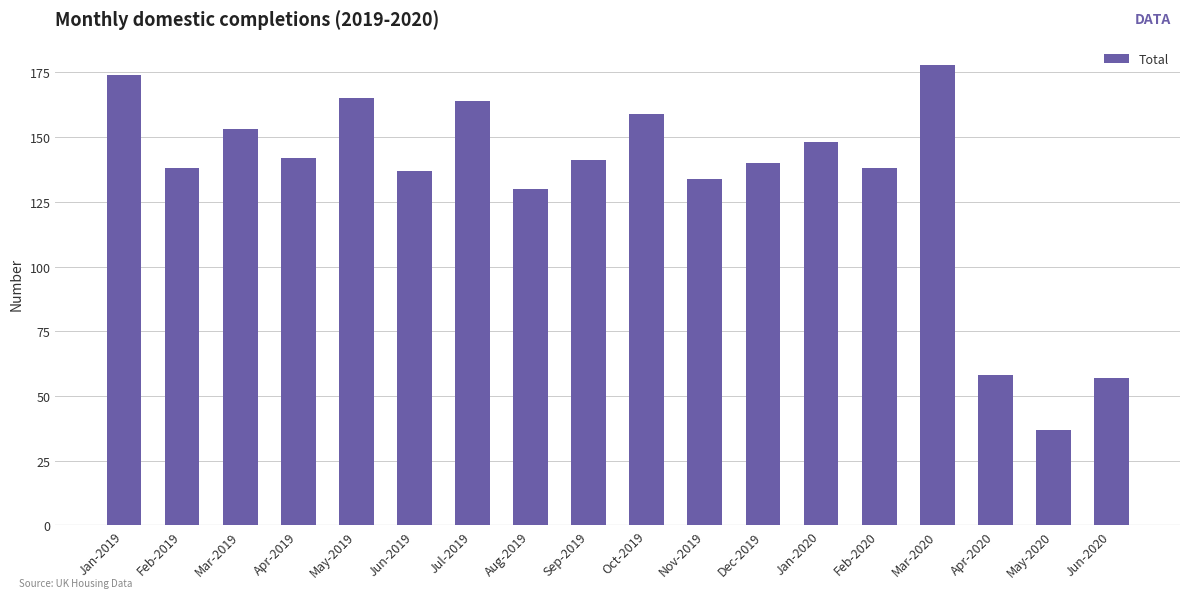

Reading left to right, extract all data points from this chart.

174	138	153	142	165	137	164	130	141	159	134	140	148	138	178	58	37	57